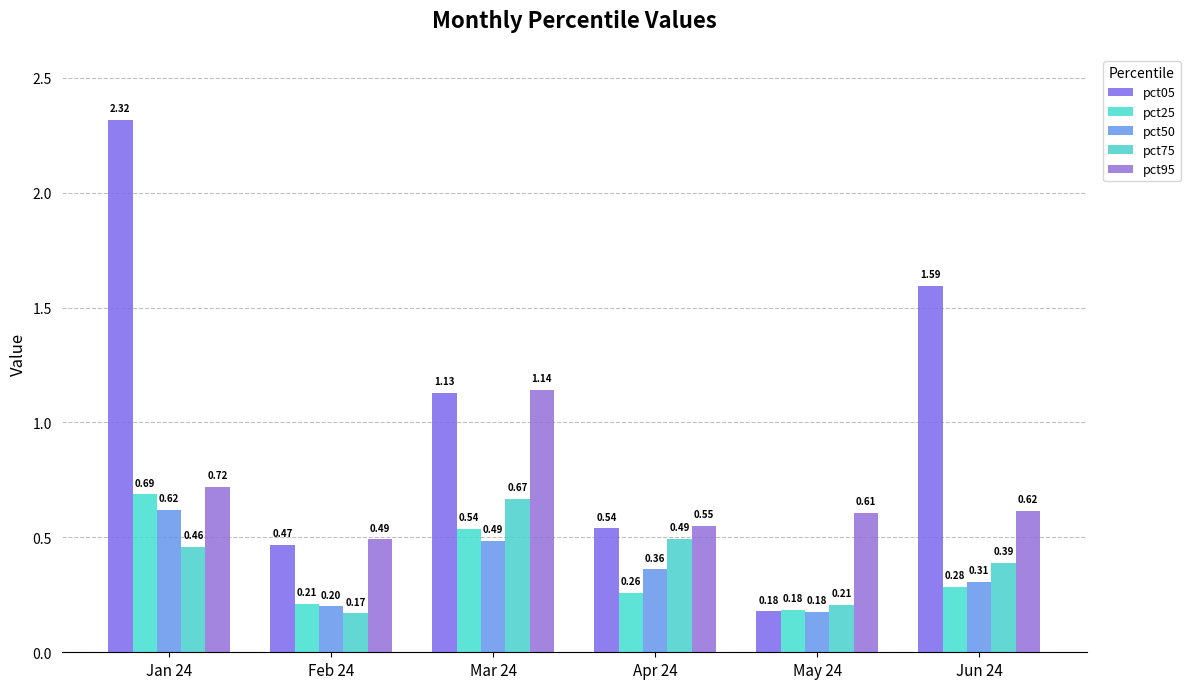

What are all the series names shown in the legend?

pct05, pct25, pct50, pct75, pct95